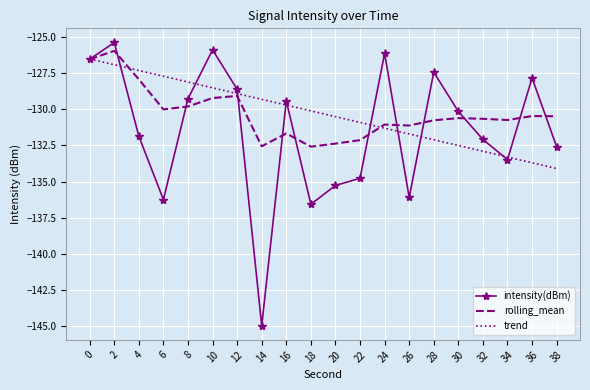

What are all the series names shown in the legend?

intensity(dBm), rolling_mean, trend